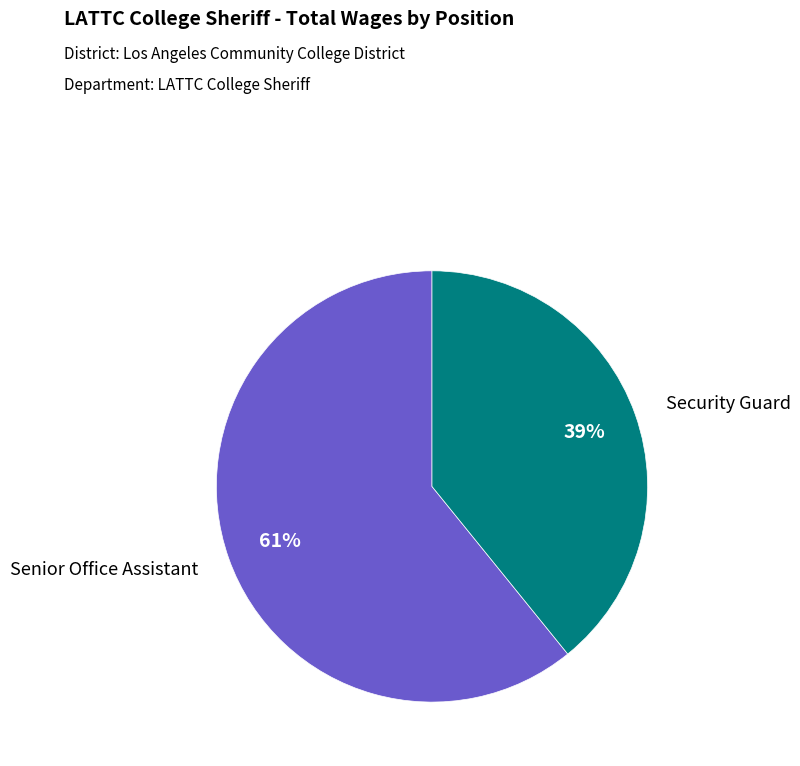

To the nearest percent, what is the difference between the largest and smallest slice percentages?

22%